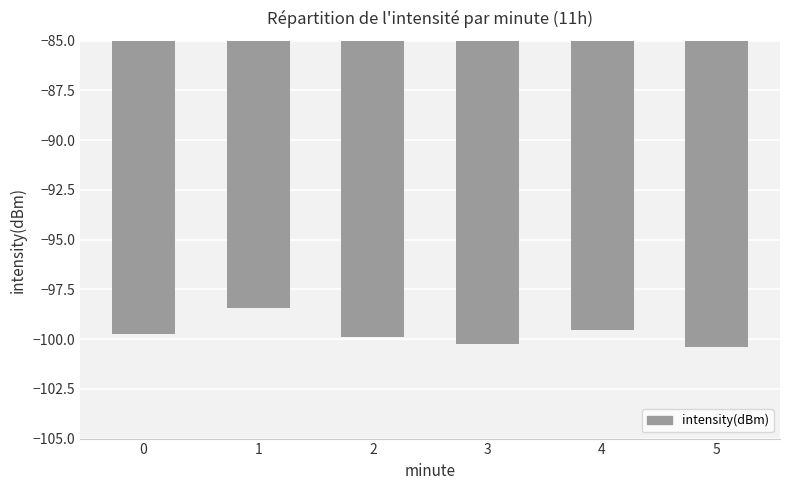

Does the chart contain stacked bars?

No